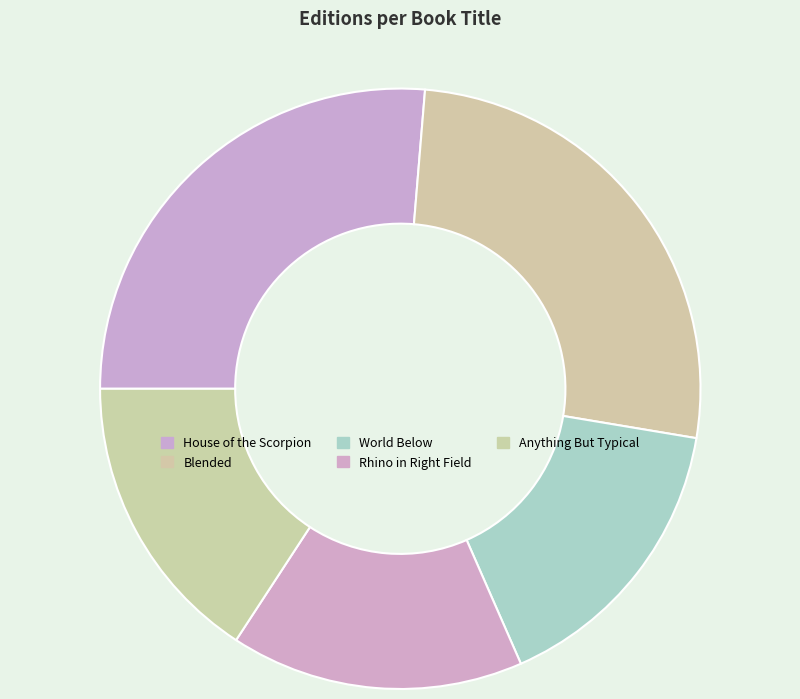

What is the change in value from House of the Scorpion to World Below?

-2